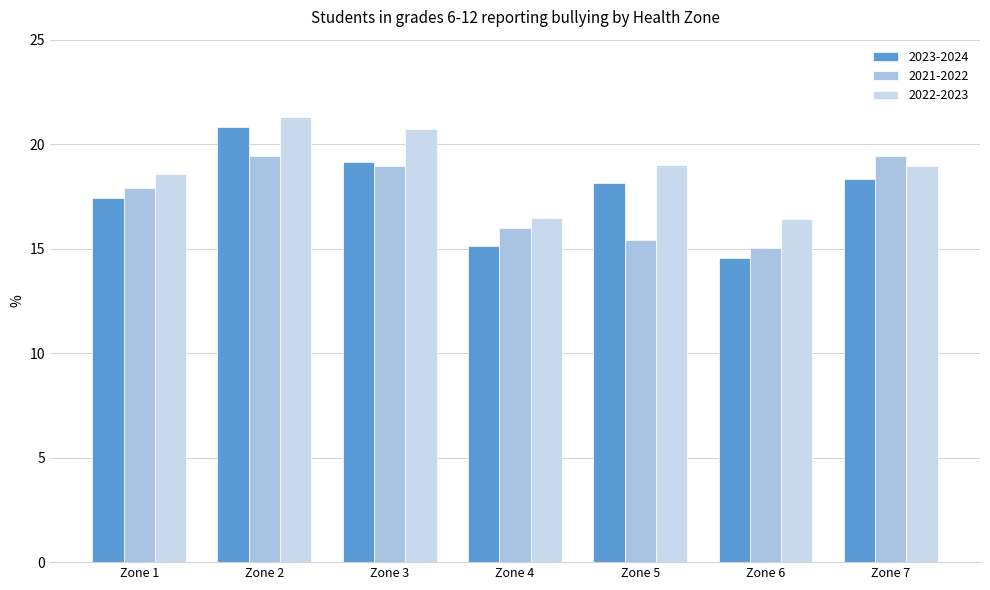

What is the value of the 2023-2024 bar at the 7th from the left?

18.3